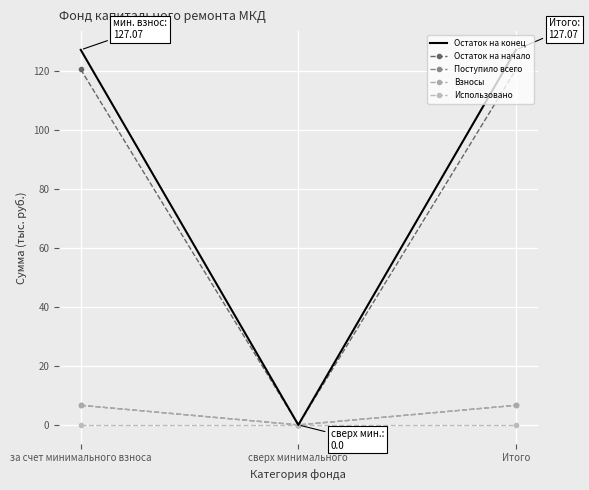

Which label corresponds to the smallest value in the chart?

сверх минимального